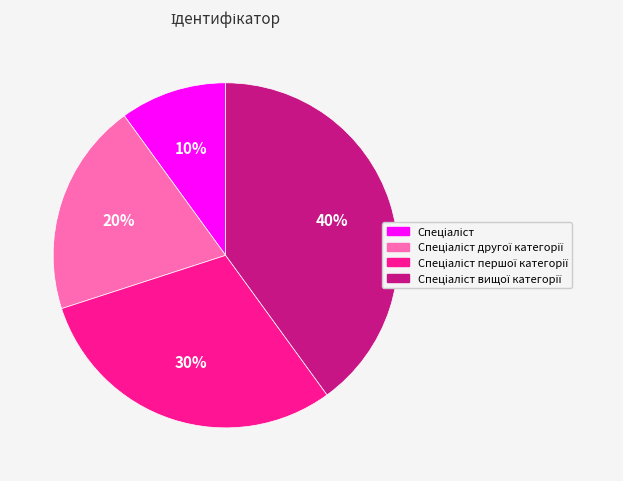

To the nearest percent, what is the difference between the largest and smallest slice percentages?

30%